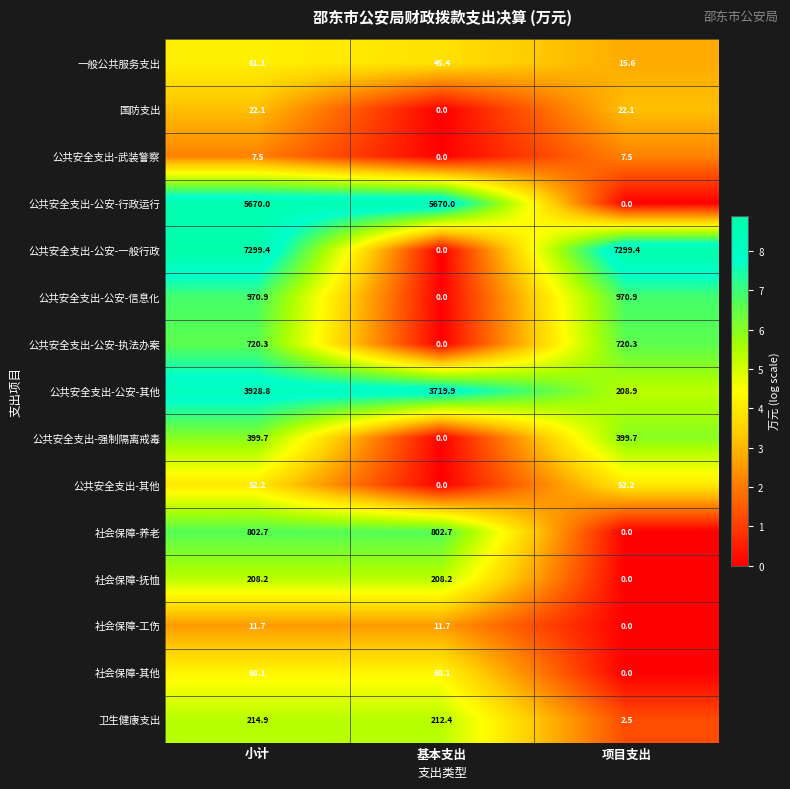

What is the sum of the 国防支出 values at 小计 and 基本支出?

22.1